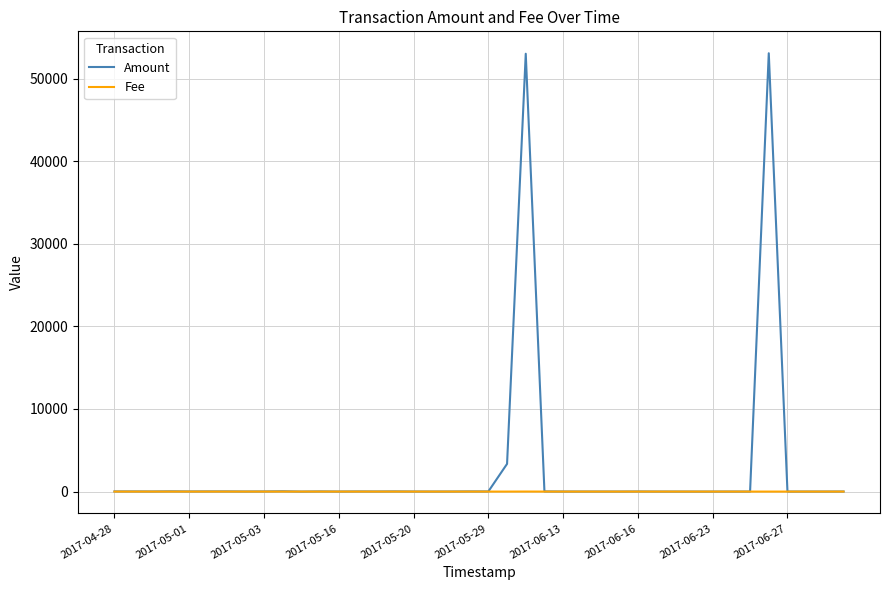

Which series has the largest range (max minus min)?

Amount